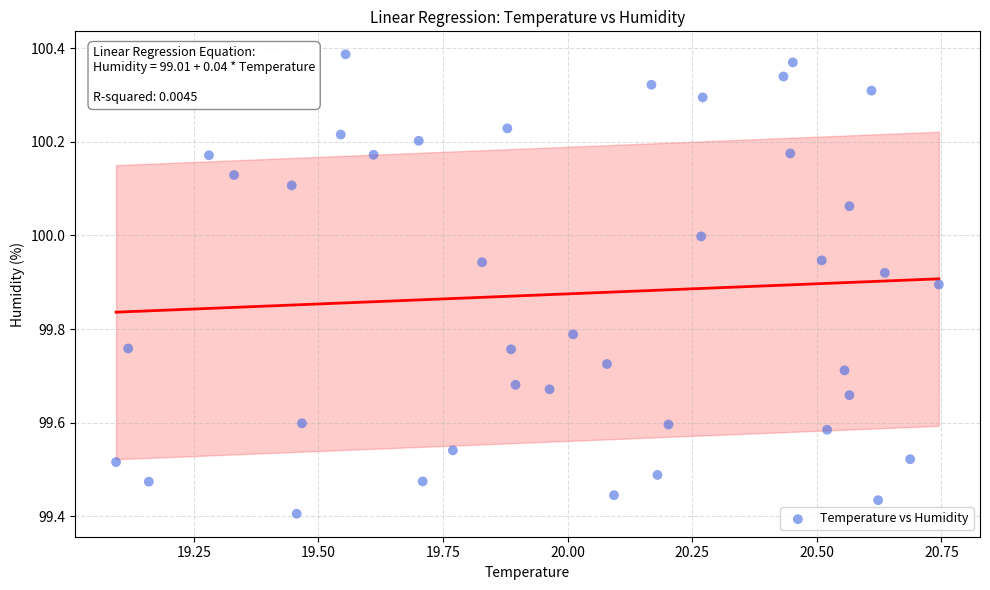

What is the range of X values (max minus min)?

1.7